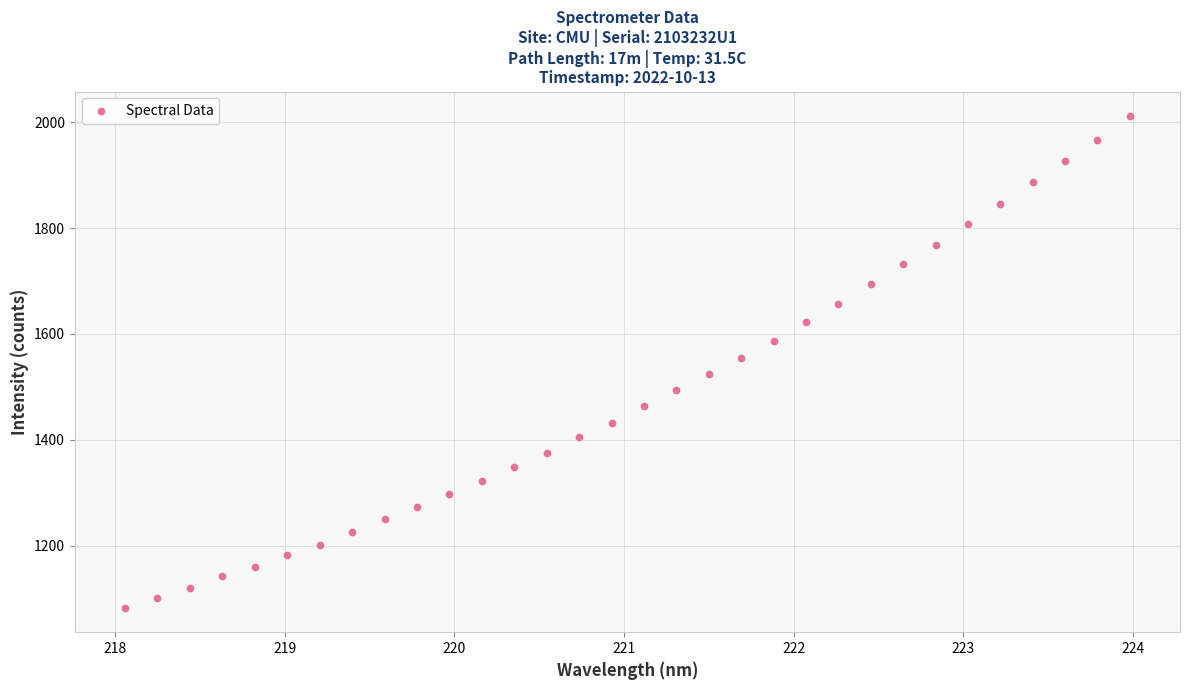

What is the range of Y values (max minus min)?

928.3